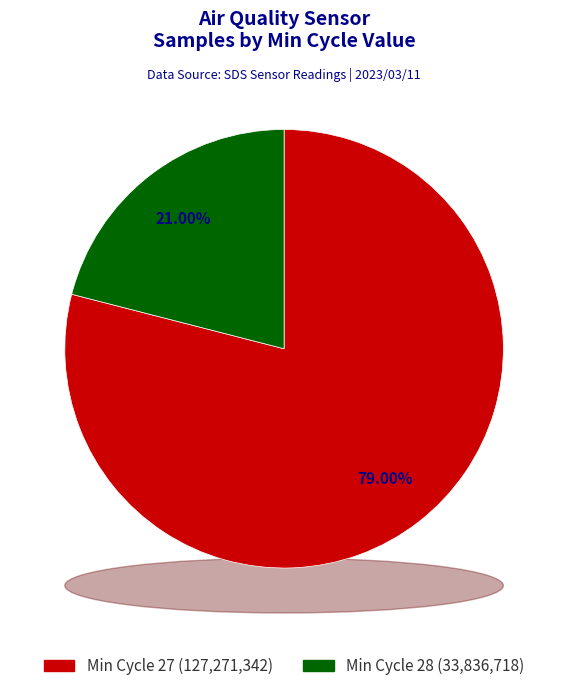

What is the smallest slice in the pie chart?

Min_cycle=28